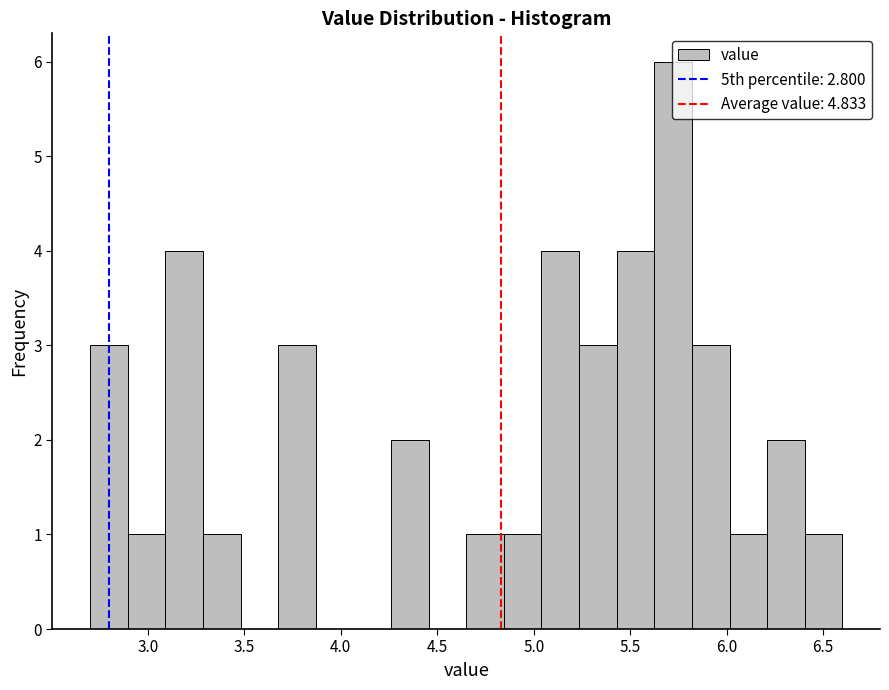

Read against the x-axis, roughly where is the centre of the tallest bar?

5.70